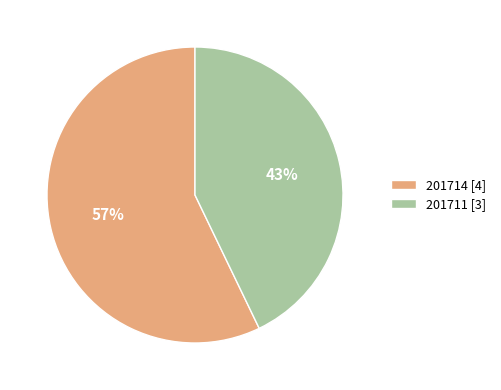

The 201714 slice represents 57% of the pie. True or false?

True